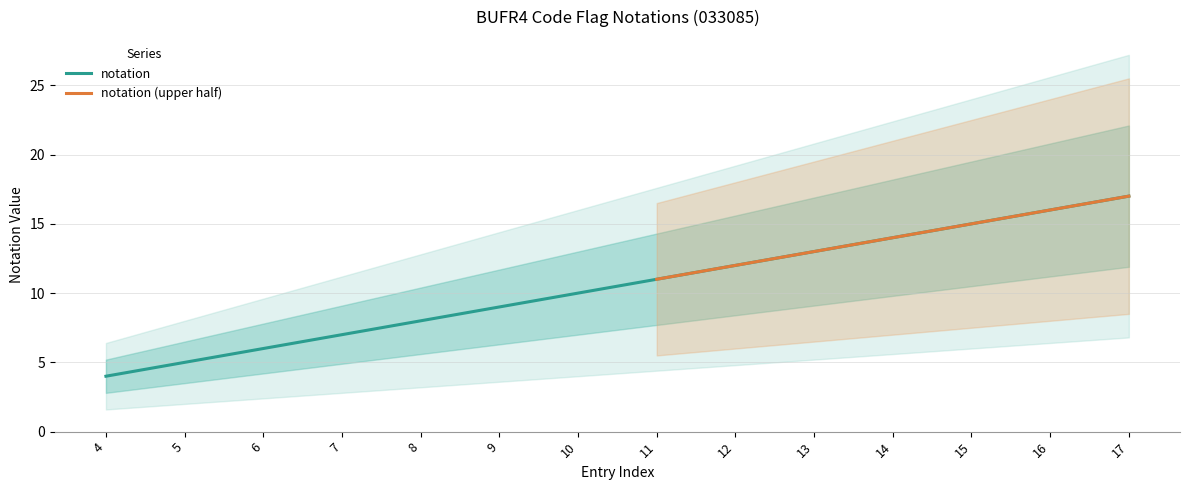

True or false: the data shows 16 at 16.

True